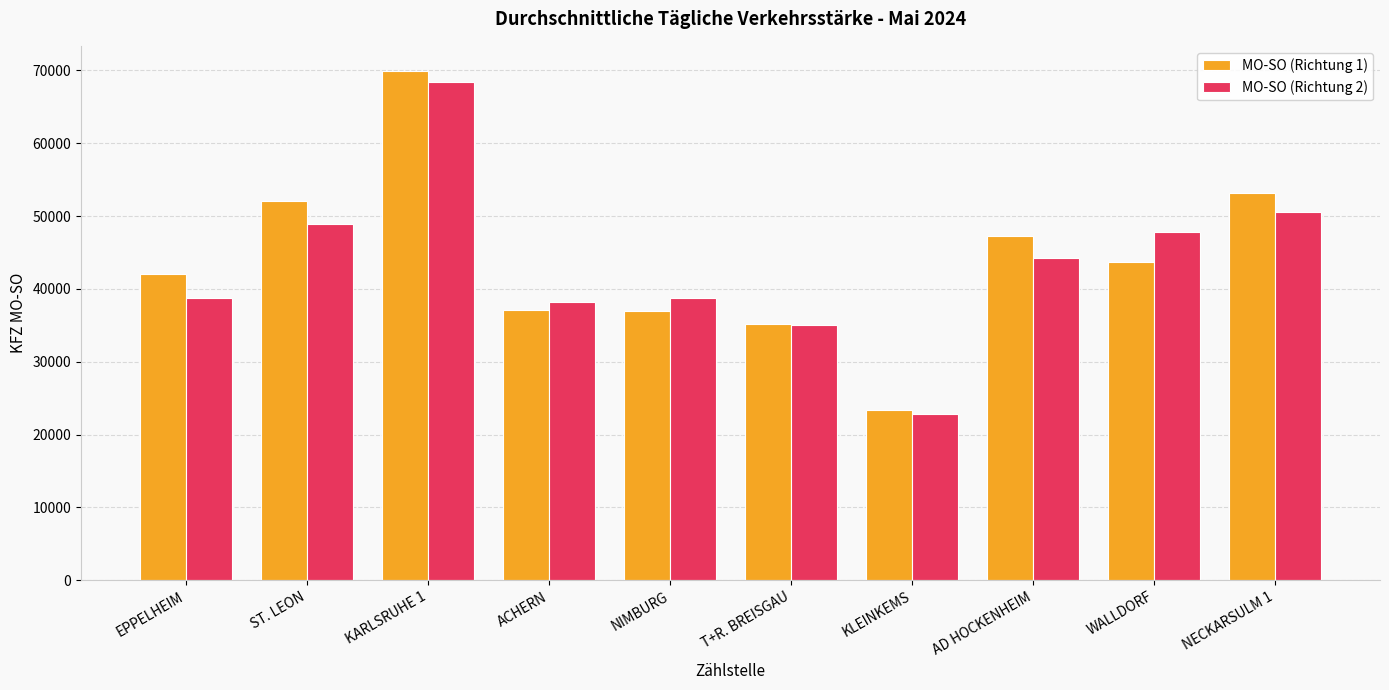

The value of MO-SO (Richtung 1) at ST. LEON is 52056. True or false?

True